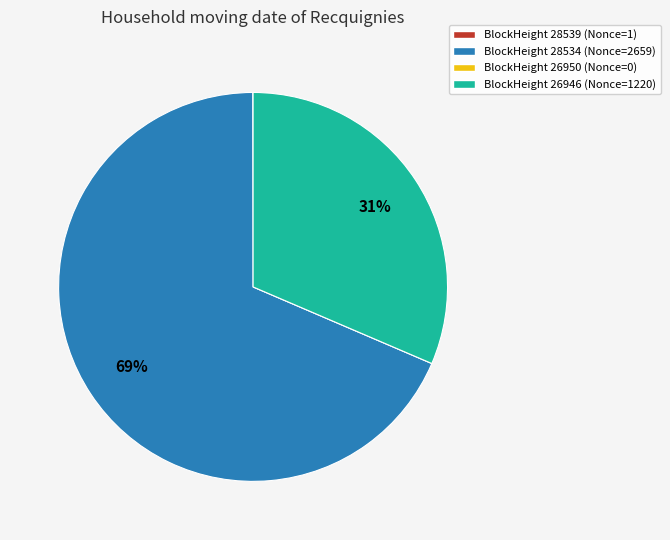

Does any single category account for the majority?

Yes